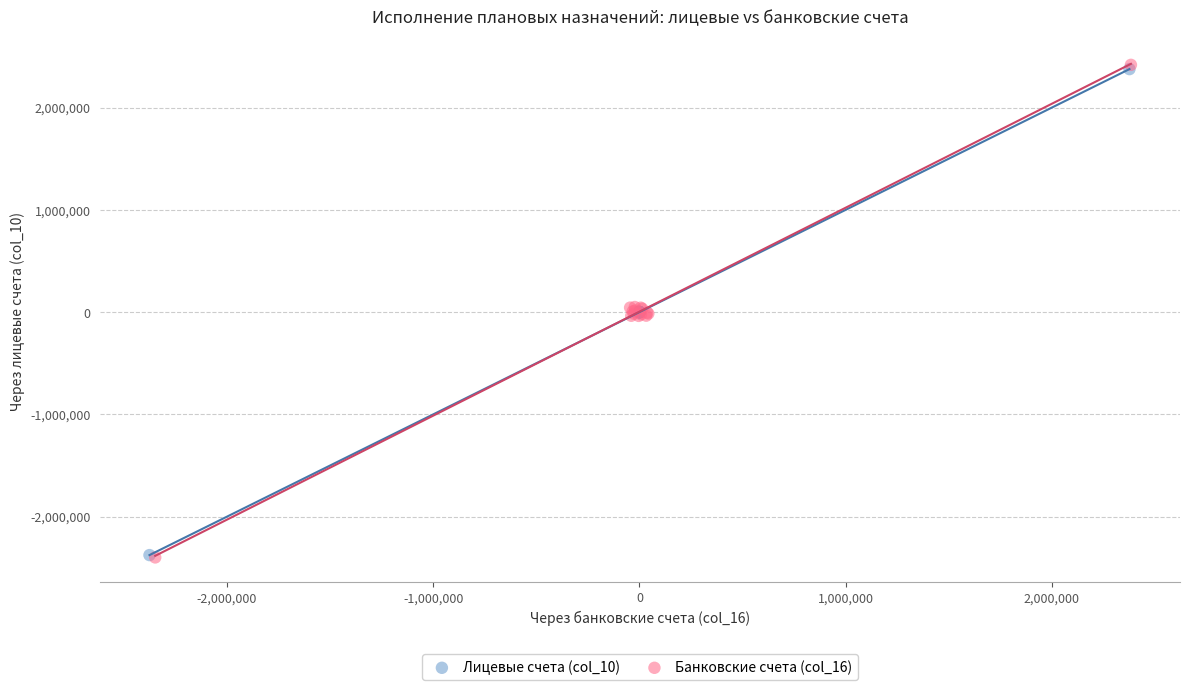

What are all the series names shown in the legend?

Лицевые счета (col_10), Банковские счета (col_16)